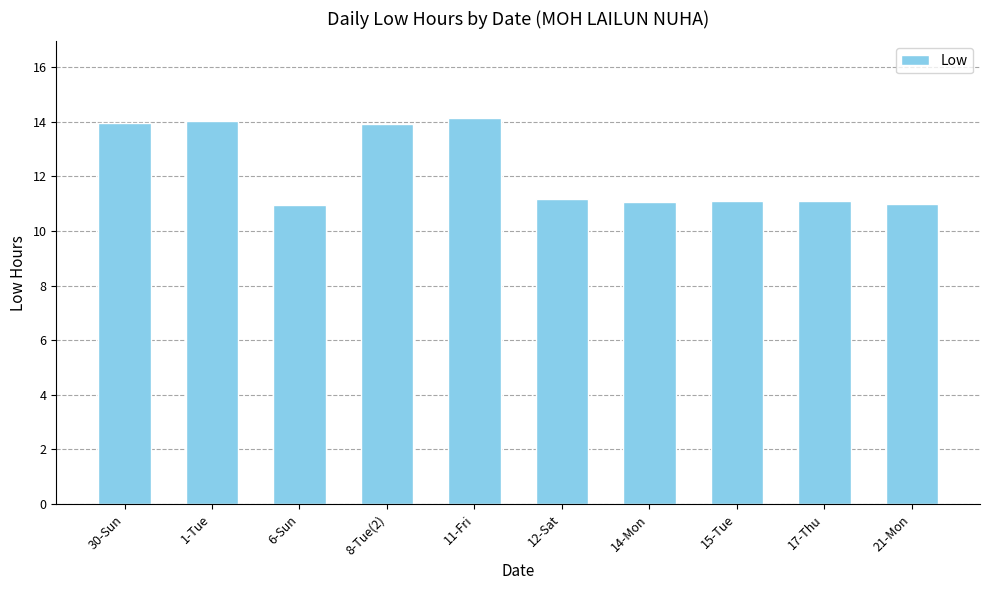

What is the approximate value at 8-Tue(2)?

13.9